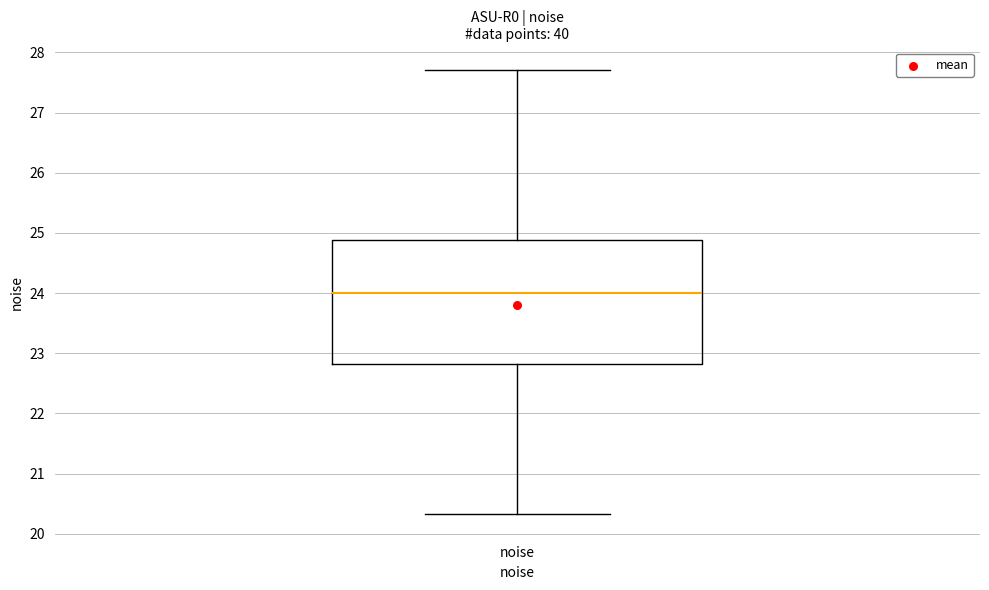

Transcribe this box plot: give where the median line is, the range the box spans, and where the two whiskers end, as read against the y-axis. The values are not printed on the chart, so give them approximately, as read against the axis.

median 24.0, box 22.8 to 24.9, whiskers 20.3 to 27.7